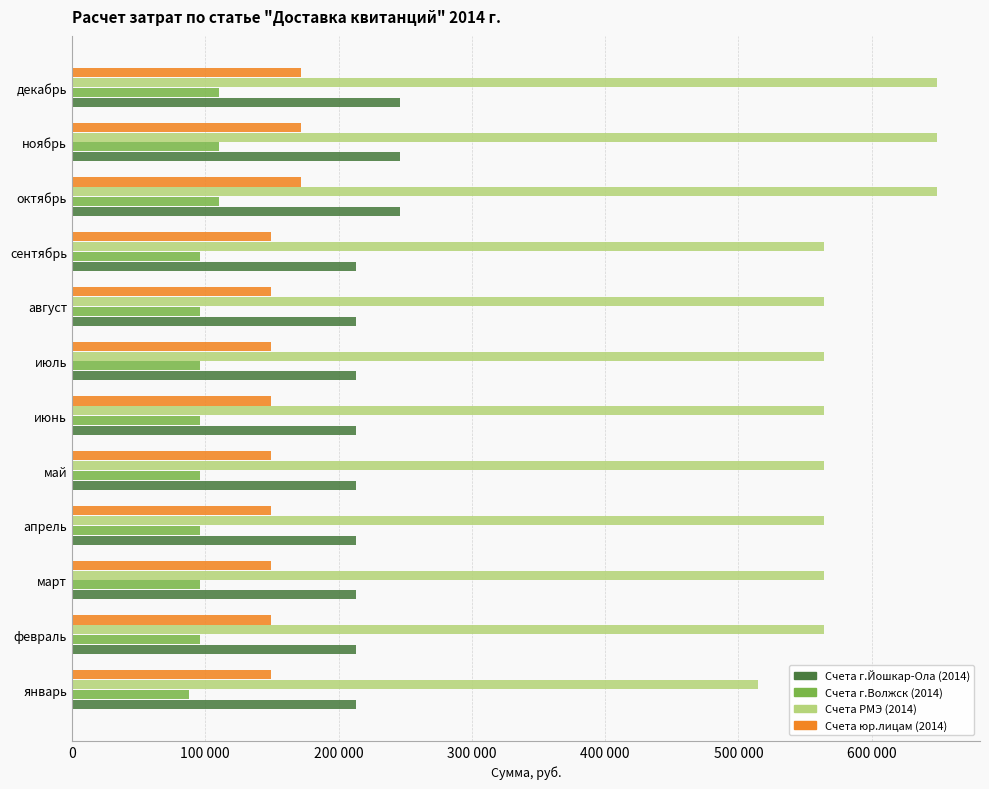

Which series has the largest range (max minus min)?

Счета РМЭ (2014)